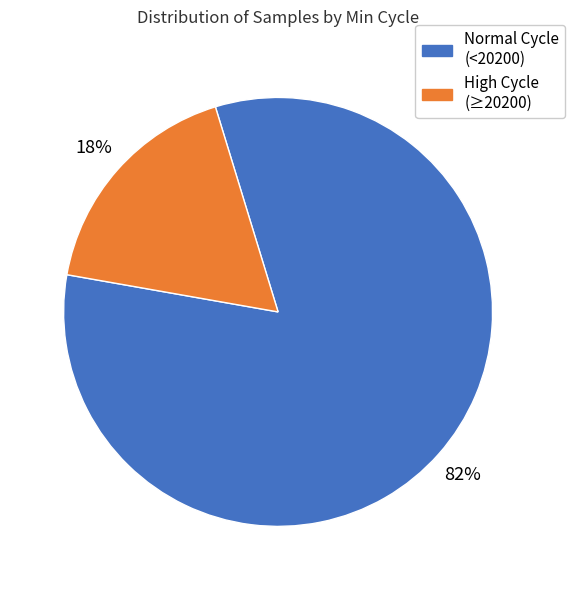

What is the largest slice in the pie chart?

Normal Cycle (<20200)